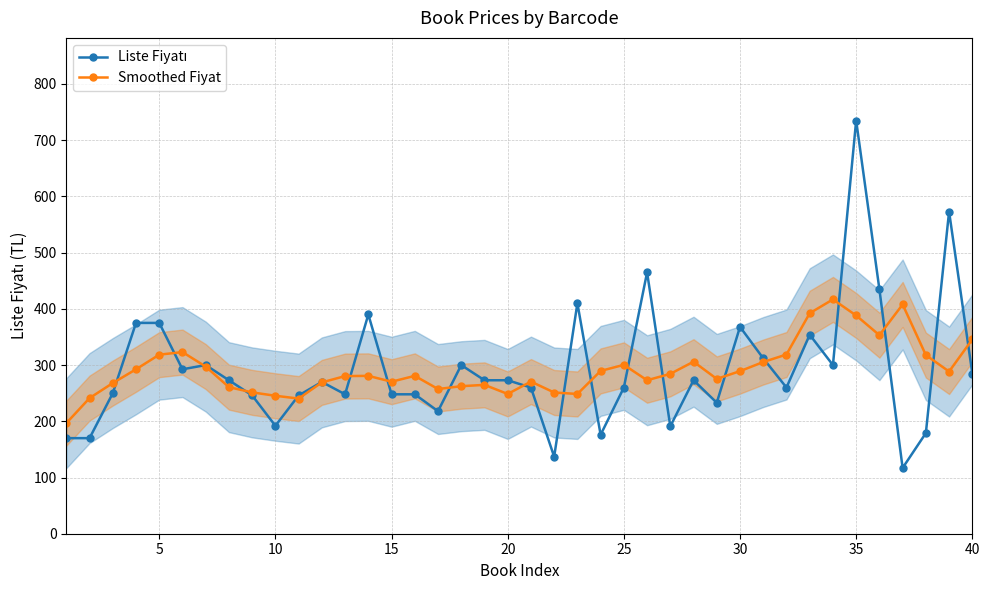

True or false: Smoothed Fiyat has more than 2 interior local peaks.

True